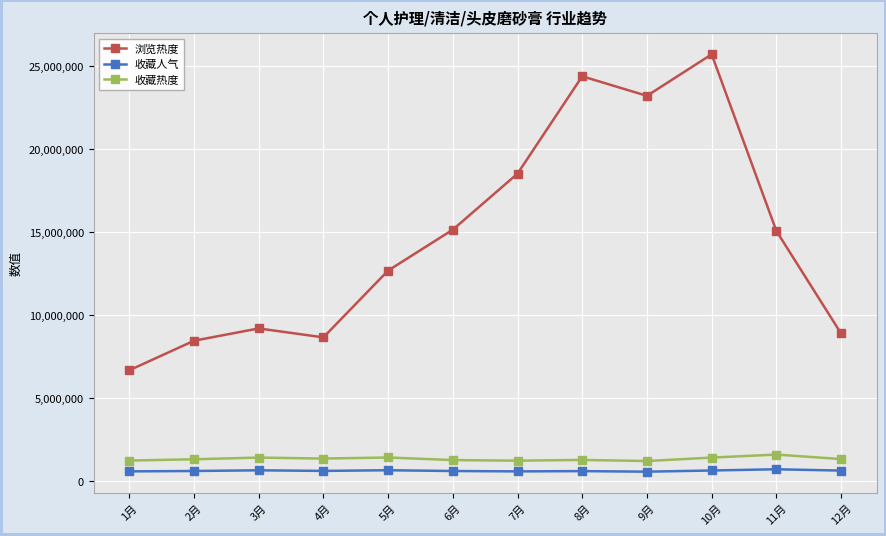

Is the value of 收藏热度 at 12月 greater than the value of 收藏人气 at 11月?

Yes